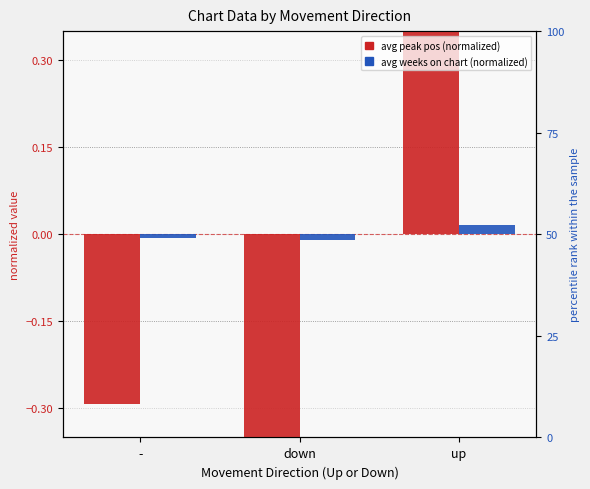

At which label does avg peak pos (normalized) reach its peak?

up